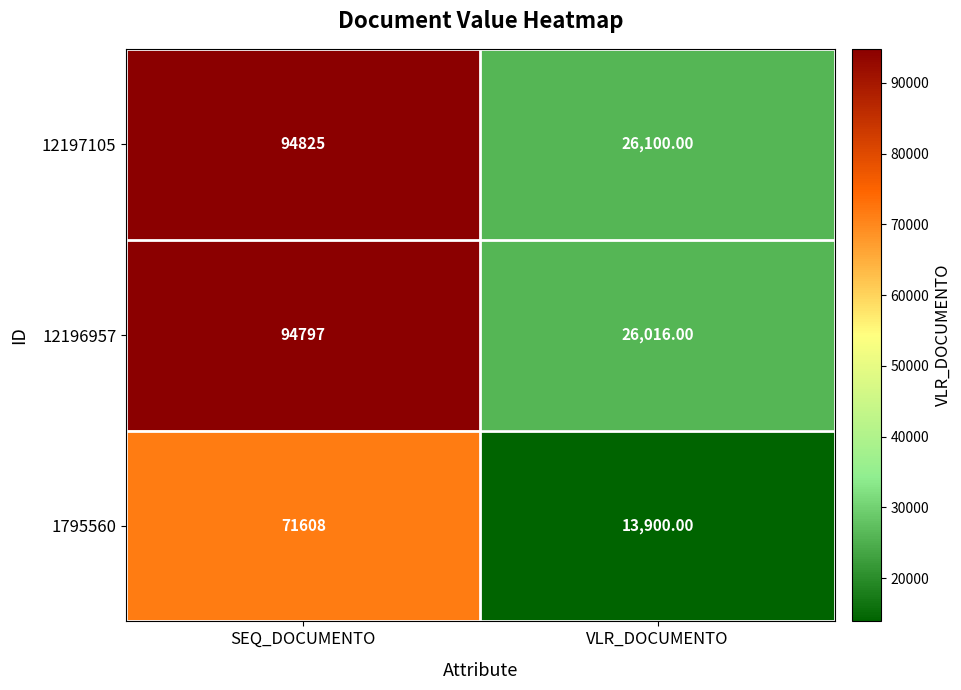

Which category has the highest value in the 12196957 series?

SEQ_DOCUMENTO